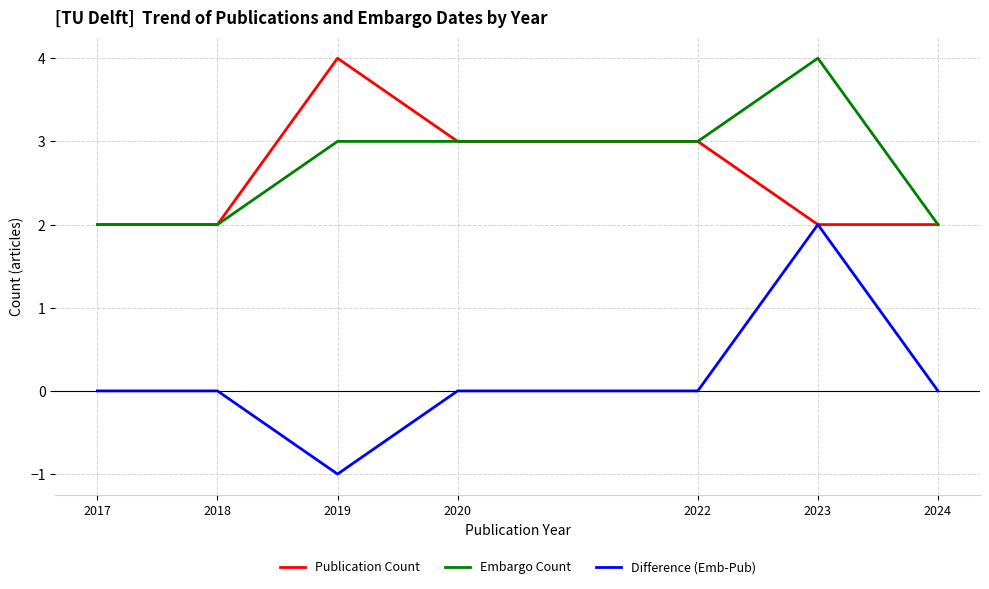

How many series are shown in this chart?

3